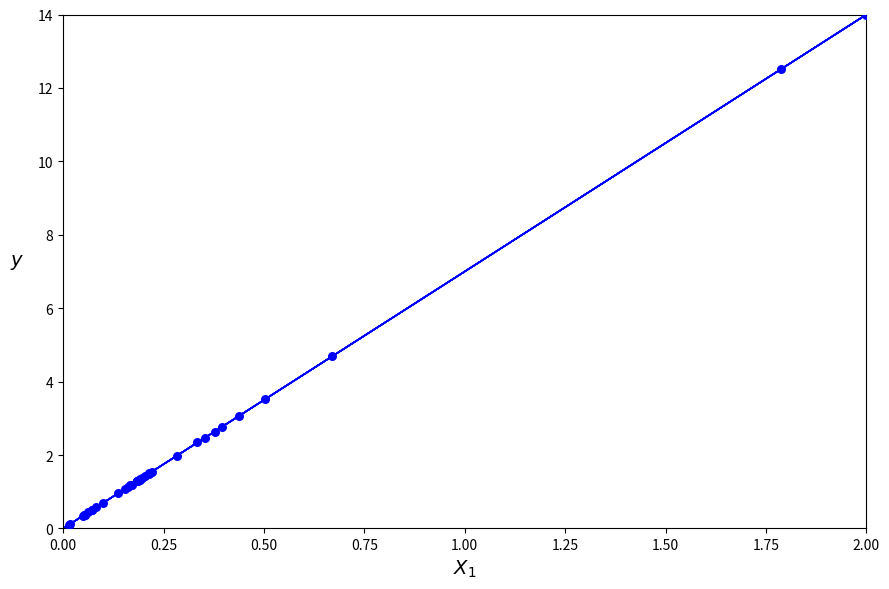

What Y value in the scatter plot is closest to 7?

4.7